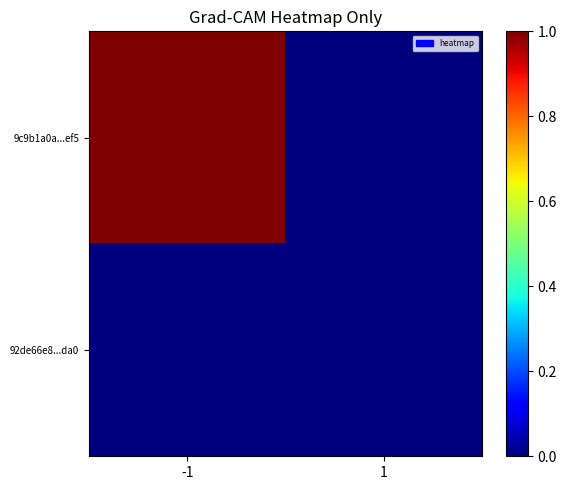

How many categories are shown in the chart?

2